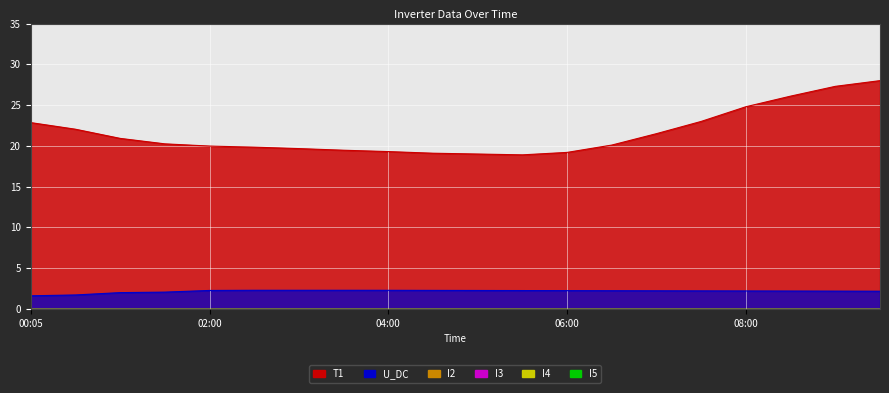

What is the difference between the highest and lowest values at 06:00?

19.2